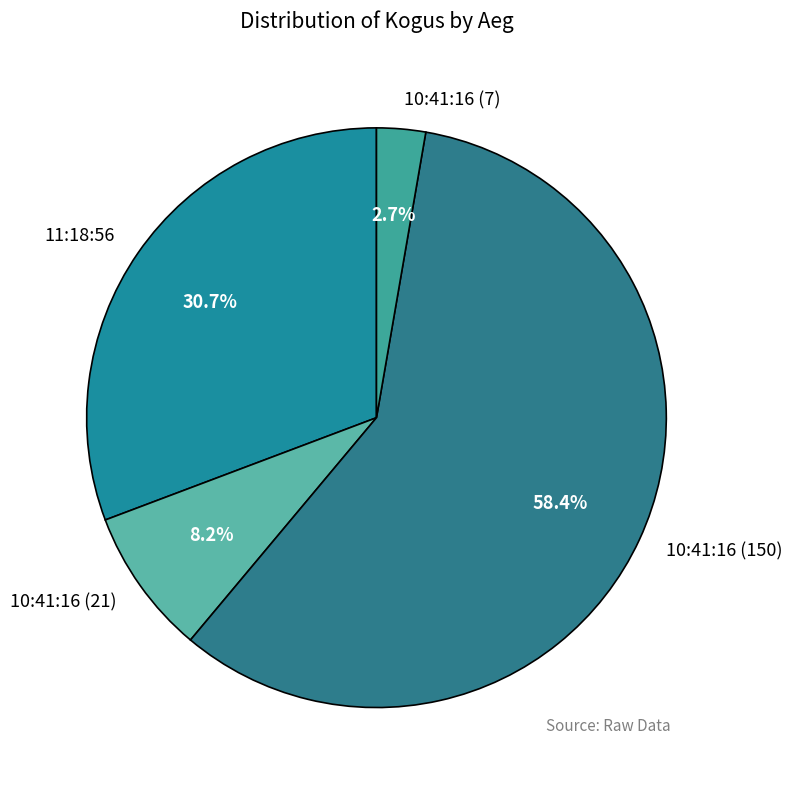

Between 11:18:56 and 10:41:16 (7), which is larger?

11:18:56